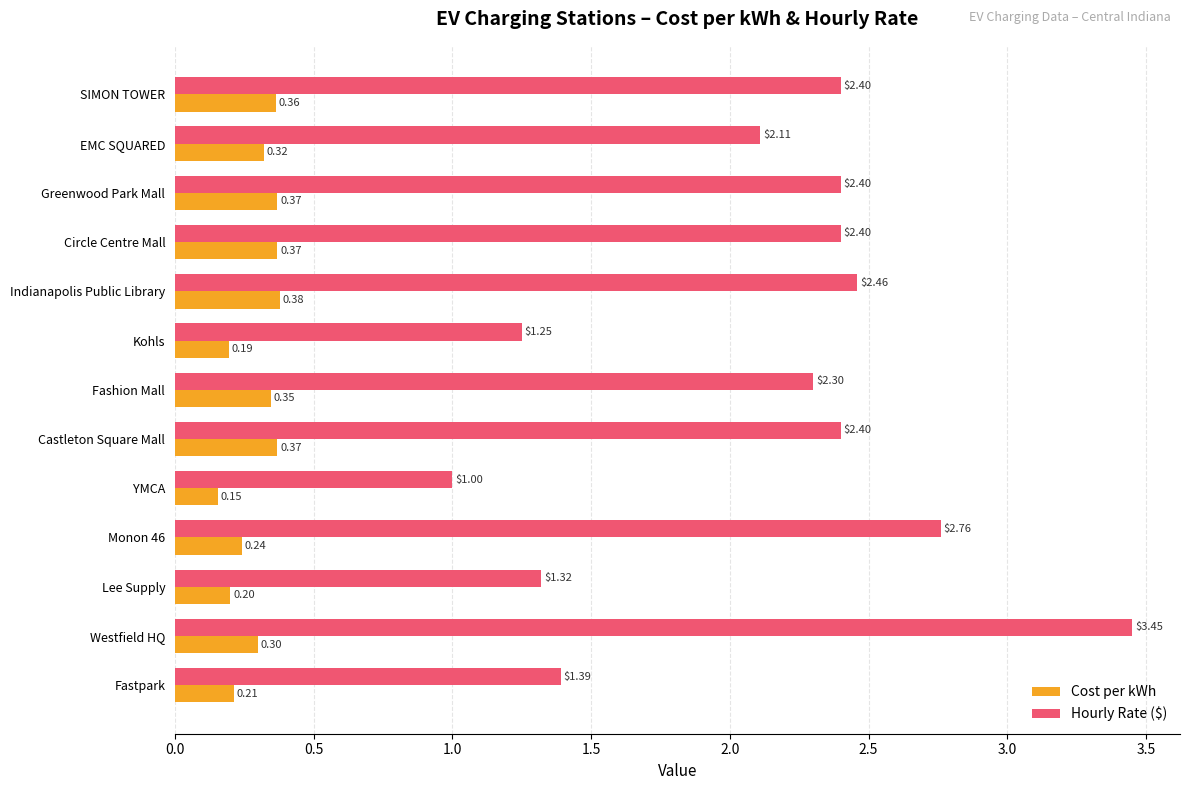

At Castleton Square Mall, list the series in order from largest to smallest.

Hourly Rate ($), Cost per kWh